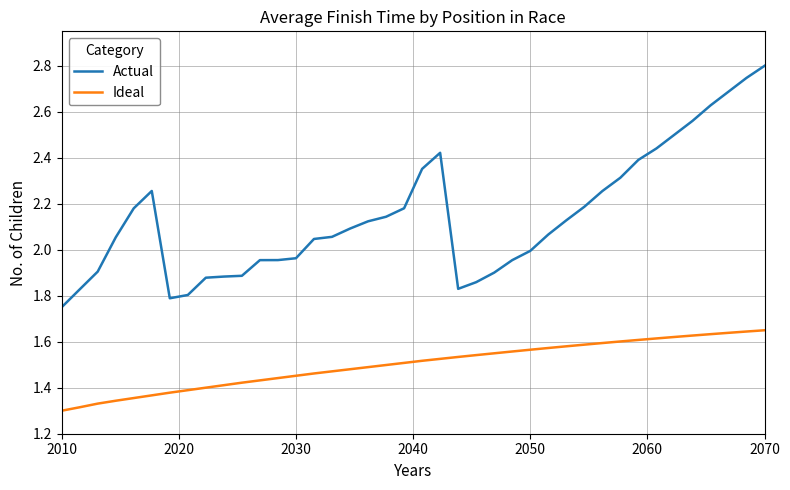

True or false: Actual and Ideal intersect in this chart.

False